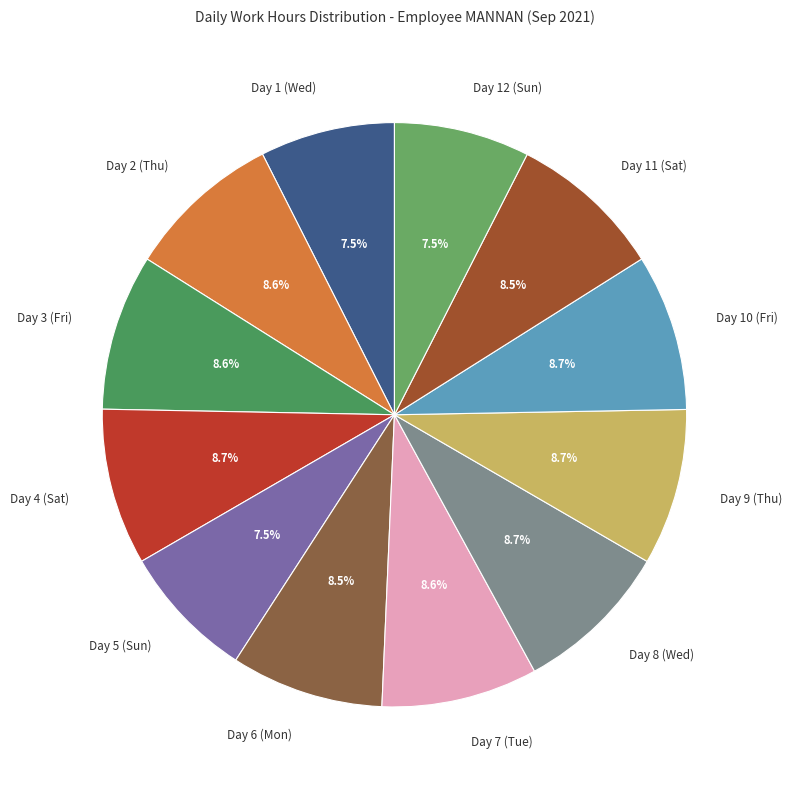

Is there any slice that represents more than half of the pie?

No